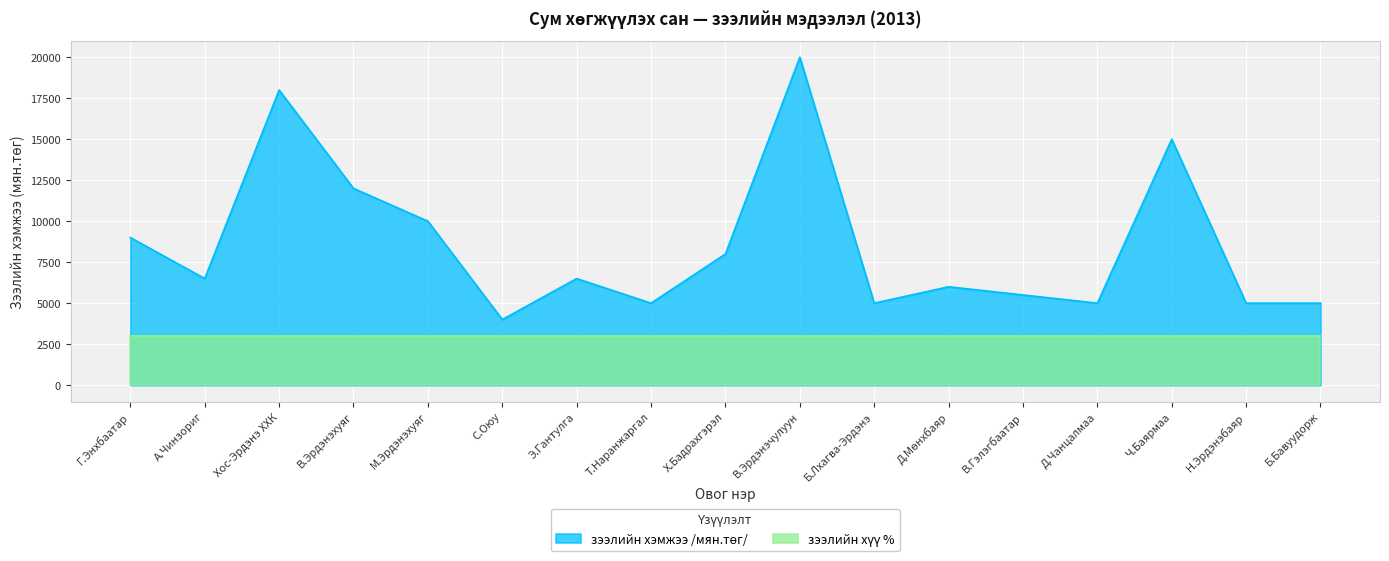

What is the value of the 11th point from the left?

5000